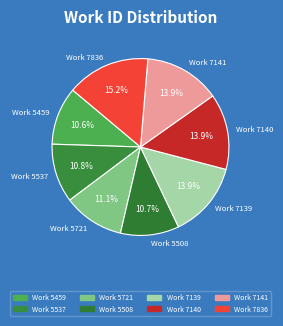

How many segments does this pie chart have?

8